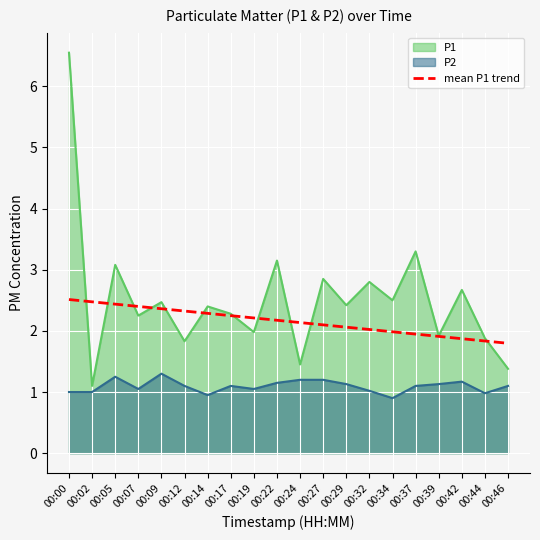

Which category has the highest value across all series?

00:00